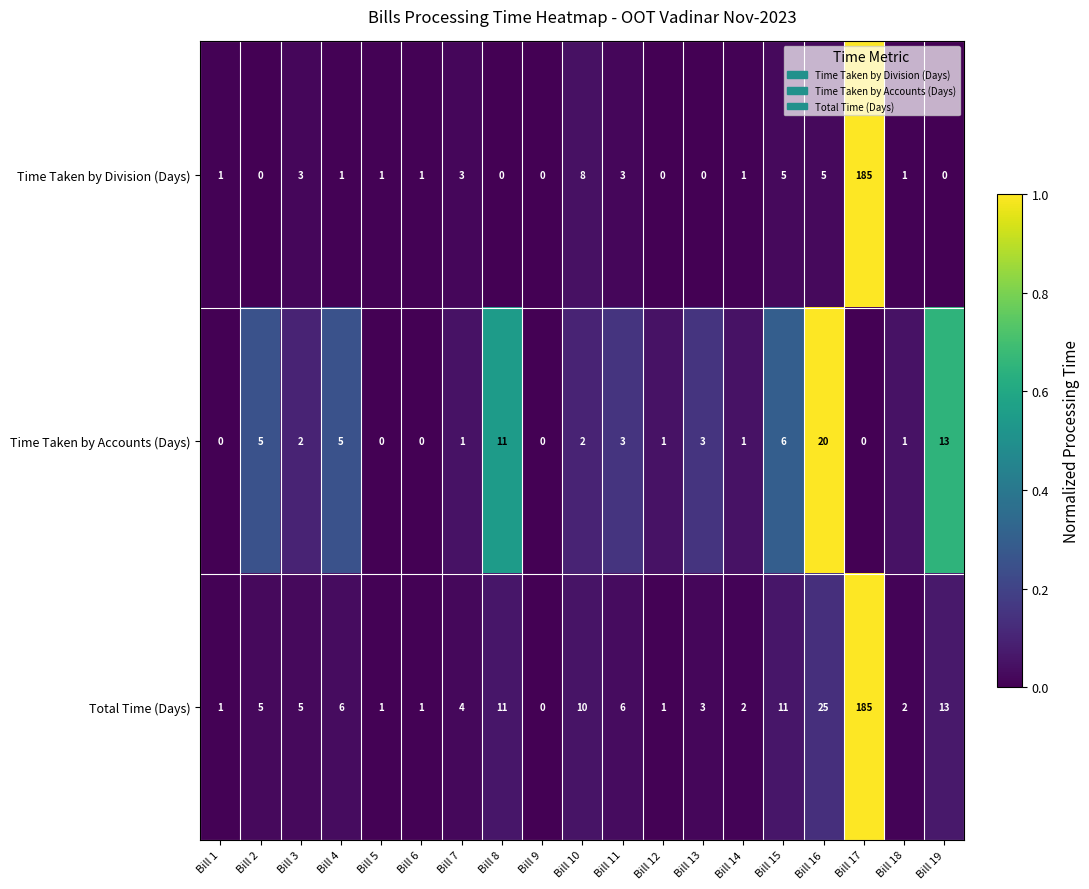

What is the sum of the Total Time (Days) values at Bill 11 and Bill 4?

12